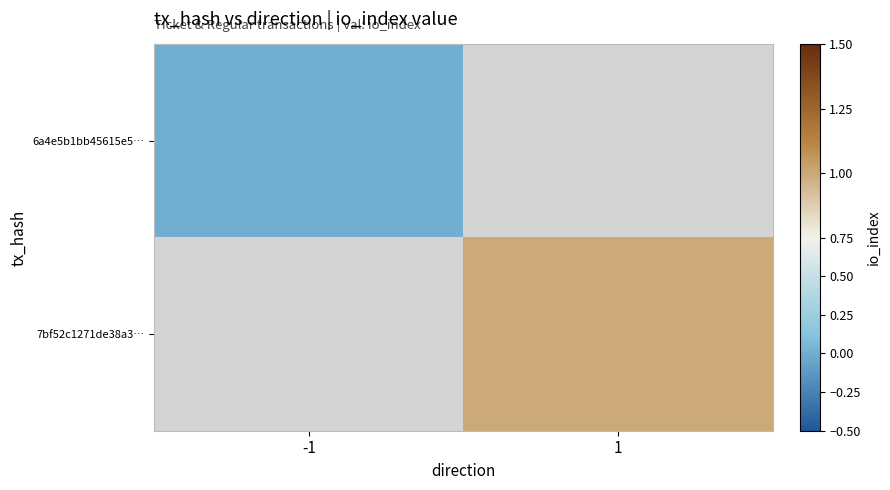

Which category has the lowest value in the 7bf52c1271de38a3… series?

-1